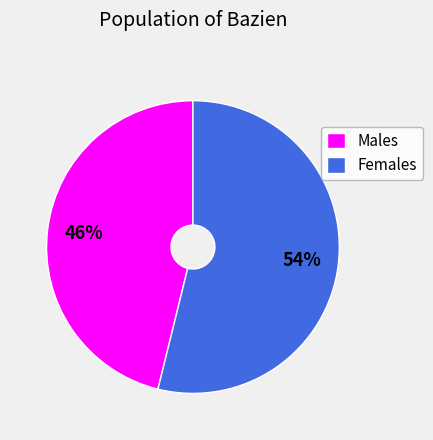

Is it true that Males is 46% of the pie?

True